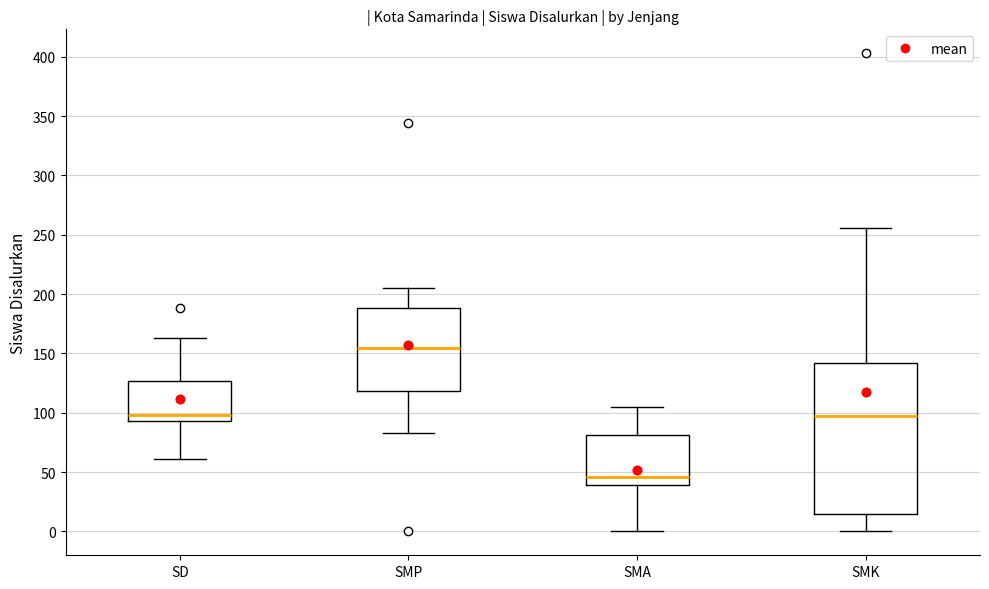

Which box is the tallest, from its lower edge to its upper edge?

SMK